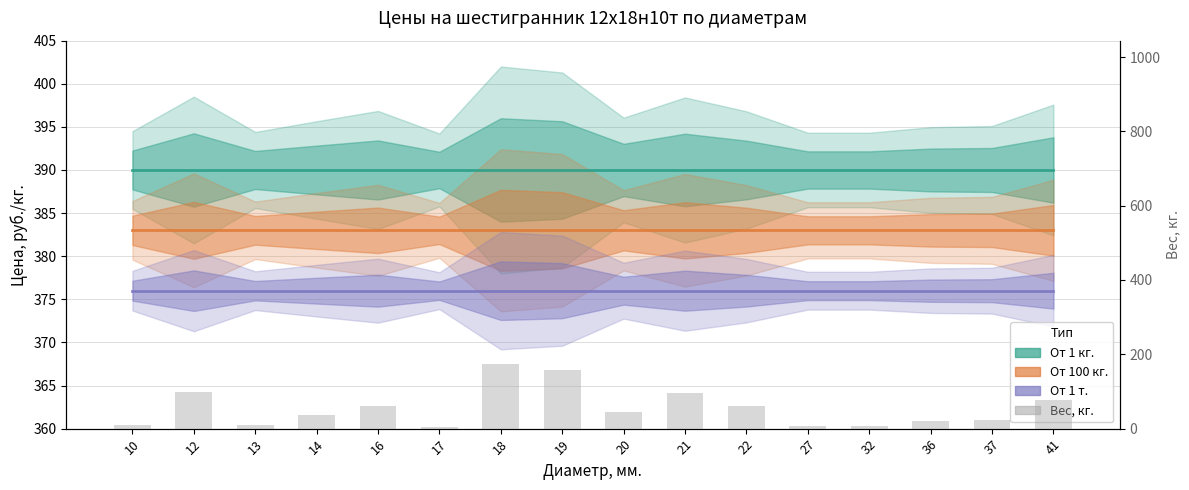

Is it true that the value at 10 is 11?

True